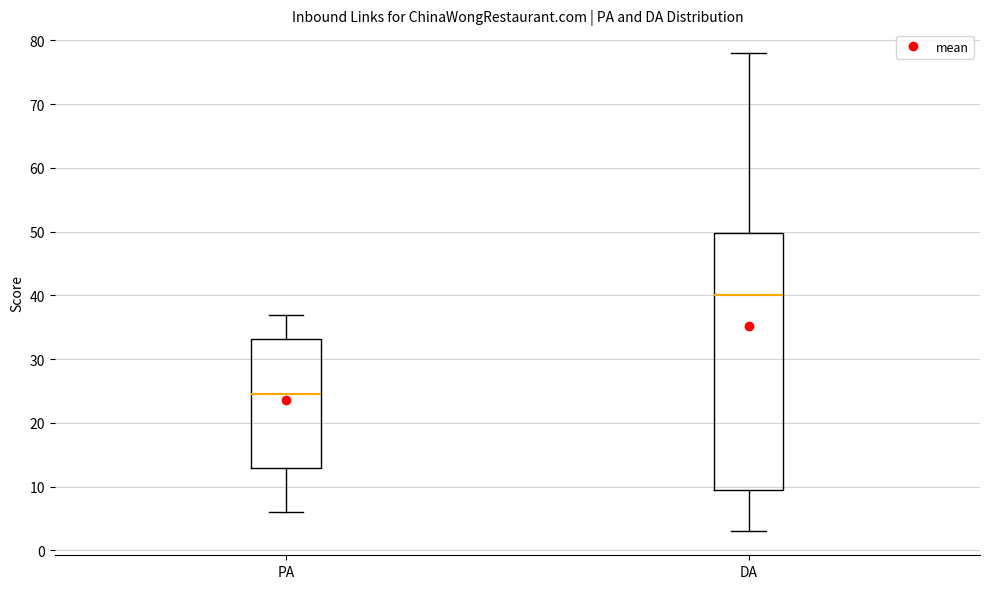

Where does the lower whisker of the box for PA end on the y-axis? The values are not printed on the chart, so give them approximately, as read against the axis.

6